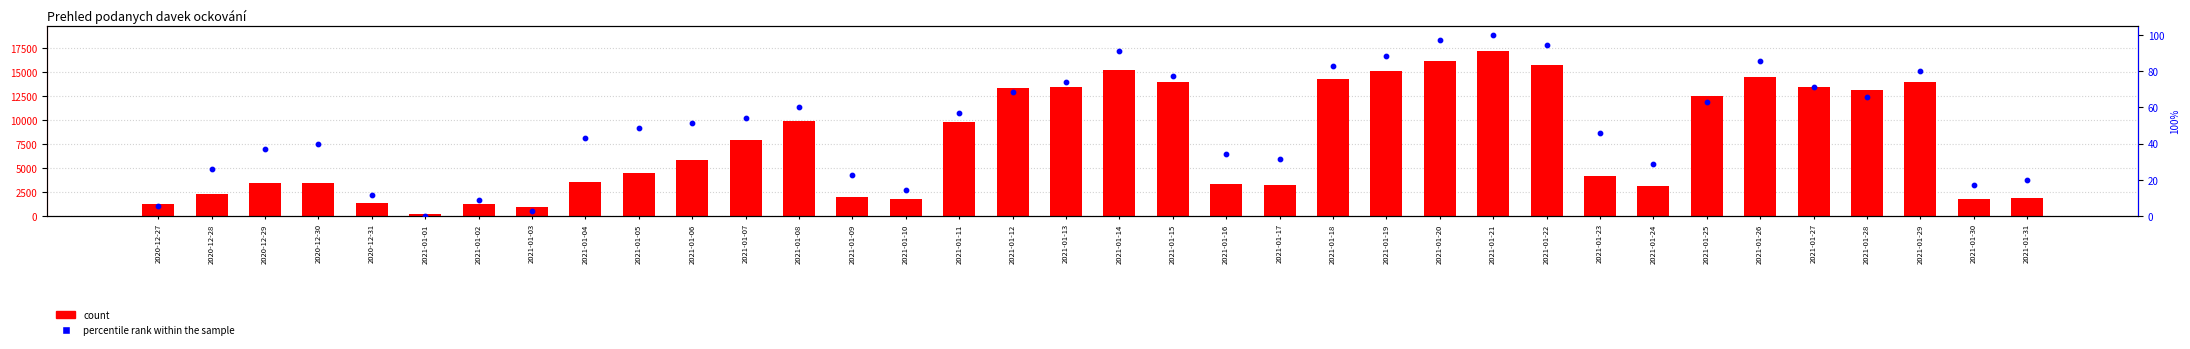

Is the value of count at 2021-01-24 greater than the value of percentile rank within the sample at 2021-01-16?

Yes